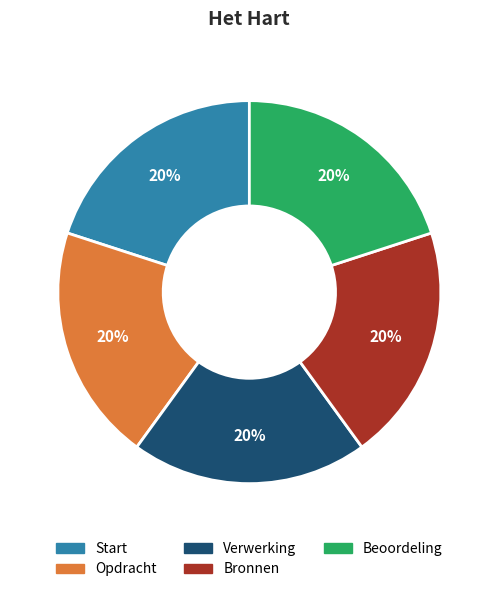

Is the sum of Verwerking and Beoordeling greater than half?

No